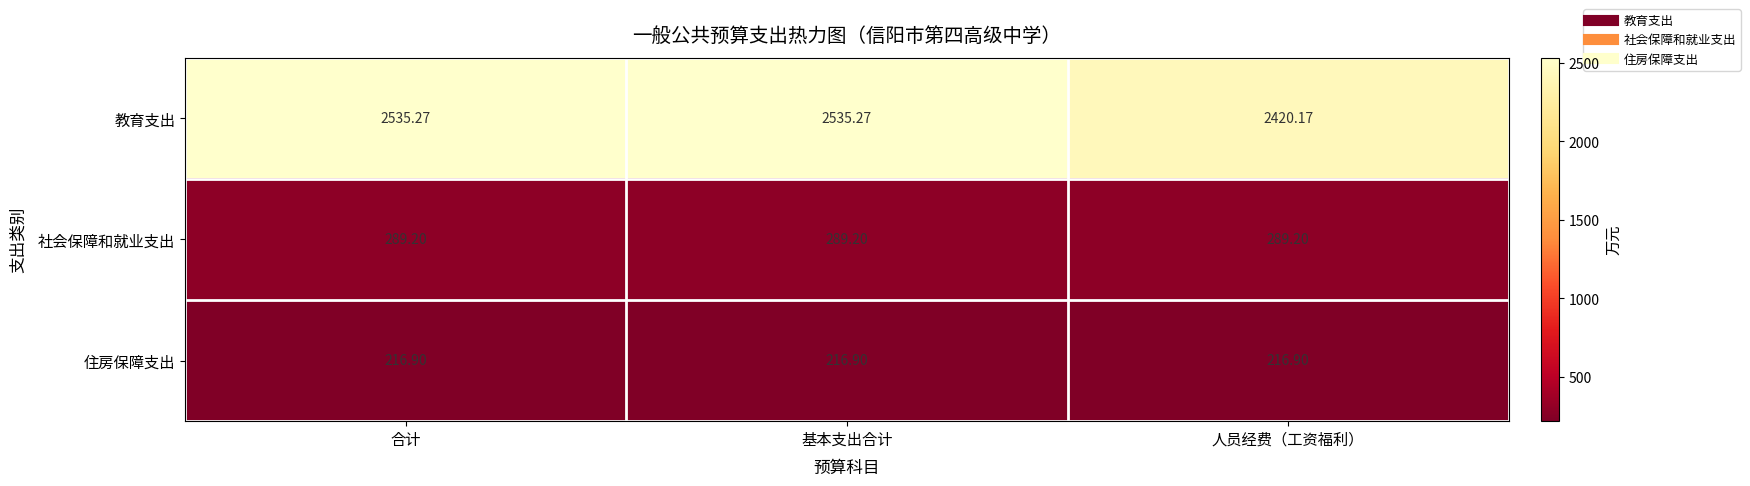

At how many categories does at least one series exceed 1249?

3